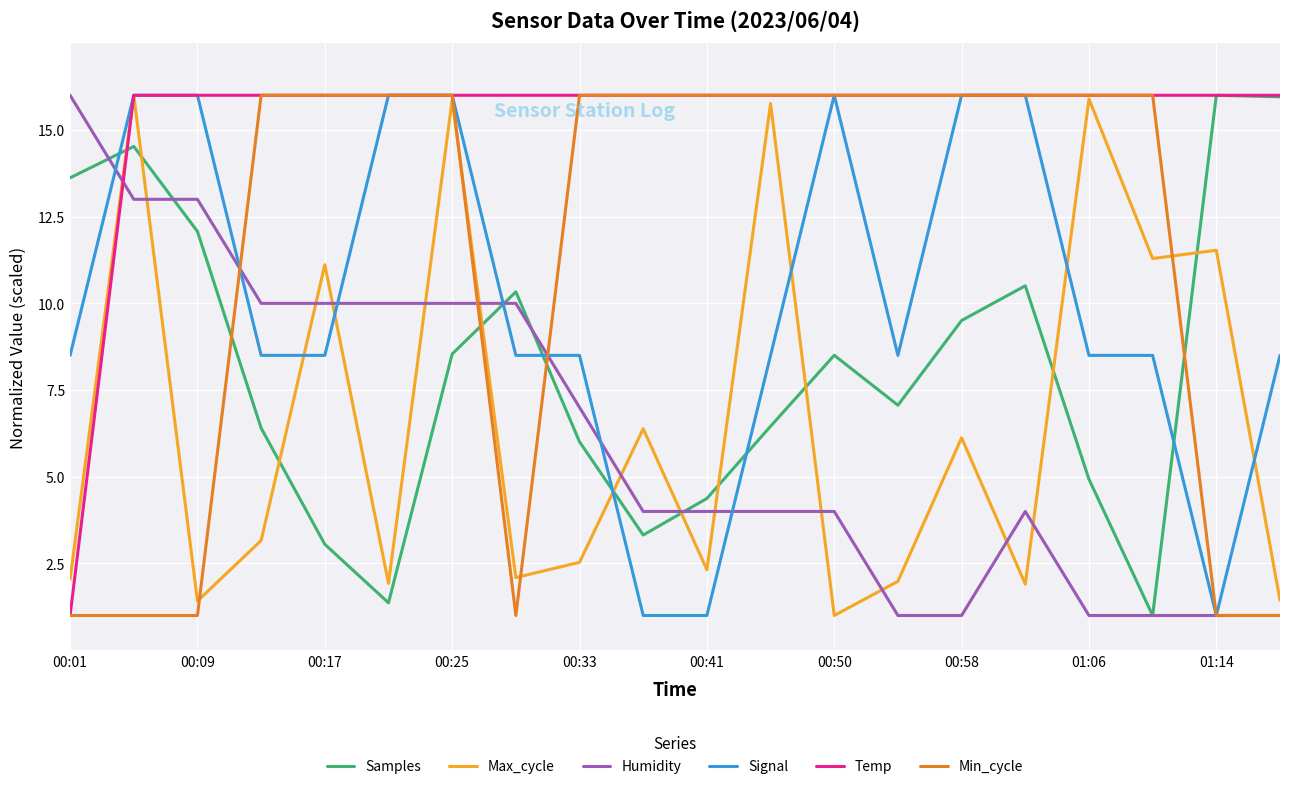

True or false: Max_cycle and Samples intersect in this chart.

True